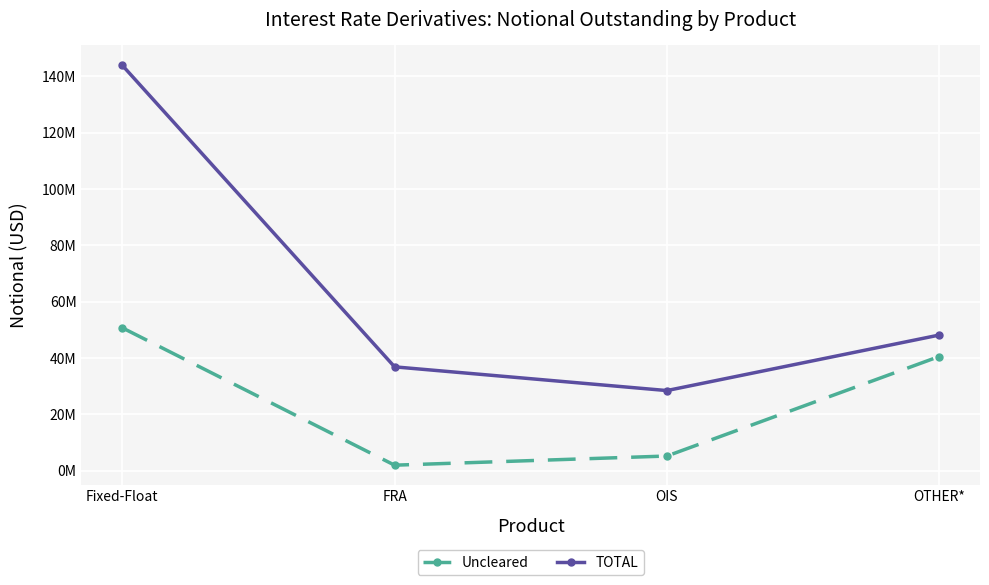

Rank the categories by Uncleared value from lowest to highest.

FRA, OIS, OTHER*, Fixed-Float